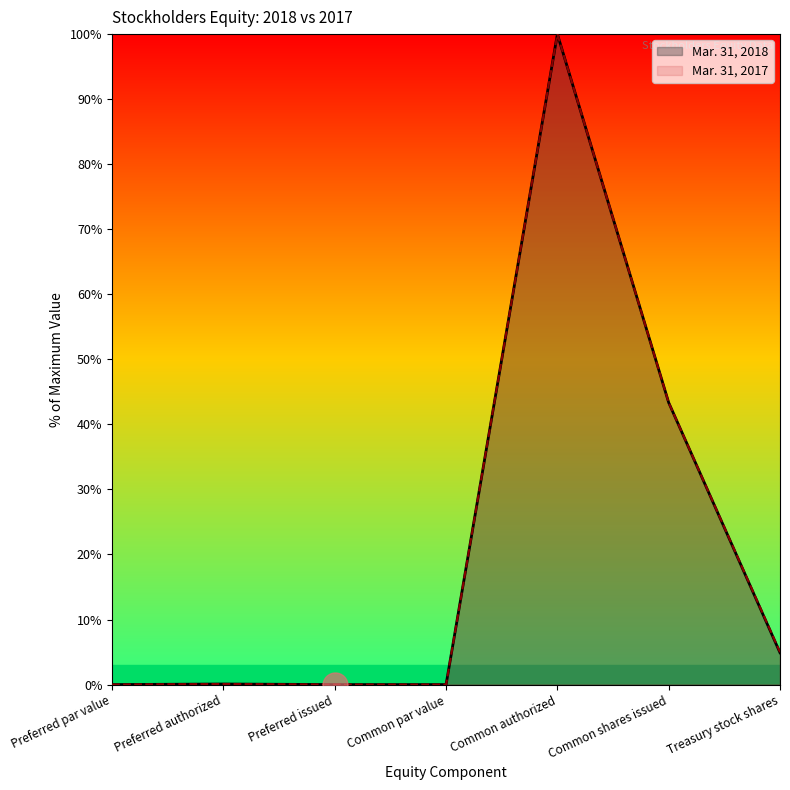

Reading left to right, what are all the values shown in this chart?

Mar. 31, 2018: Preferred par value=0.0	Preferred authorized=0.1	Preferred issued=0.0	Common par value=0.0	Common authorized=100.0	Common shares issued=43.3	Treasury stock shares=4.9
Mar. 31, 2017: Preferred par value=0.0	Preferred authorized=0.1	Preferred issued=0.0	Common par value=0.0	Common authorized=100.0	Common shares issued=43.3	Treasury stock shares=5.0